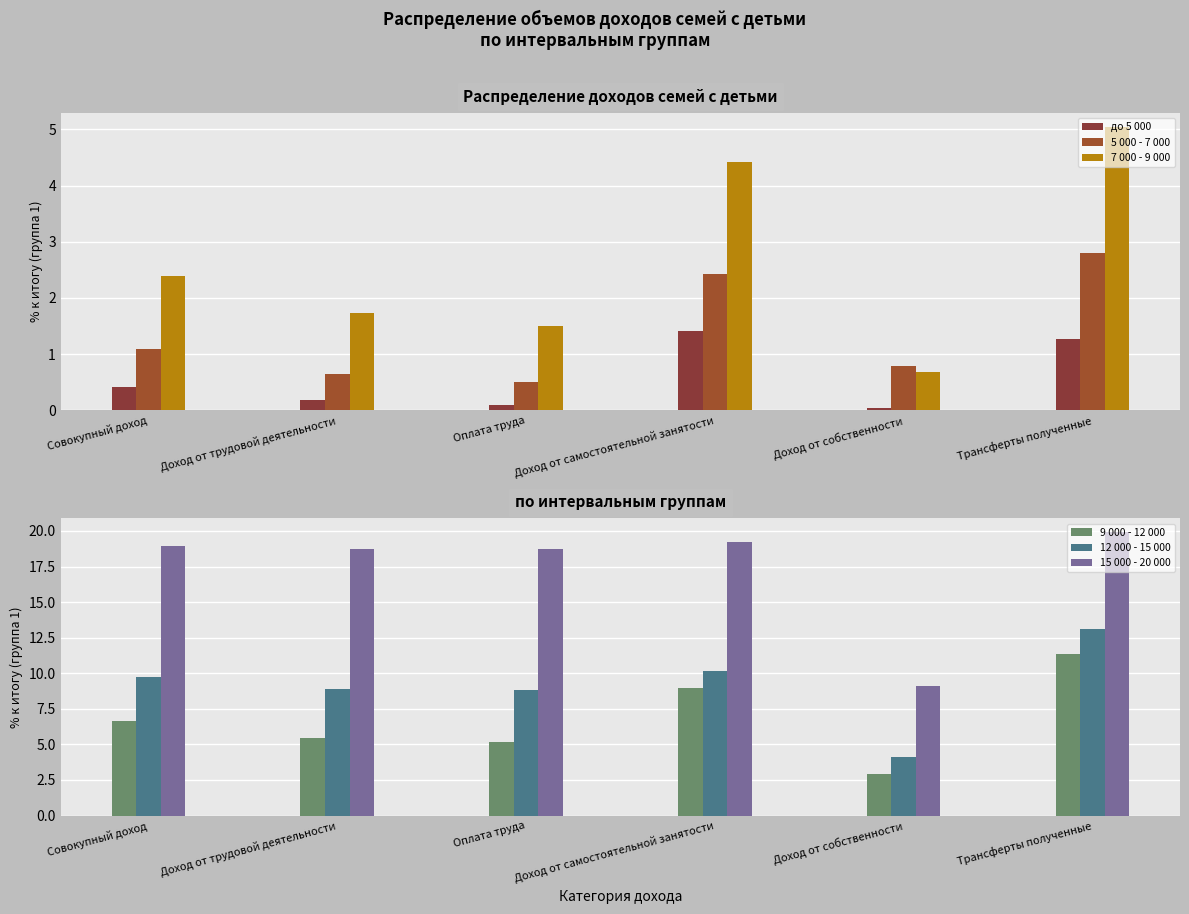

Does the chart contain any negative values?

No